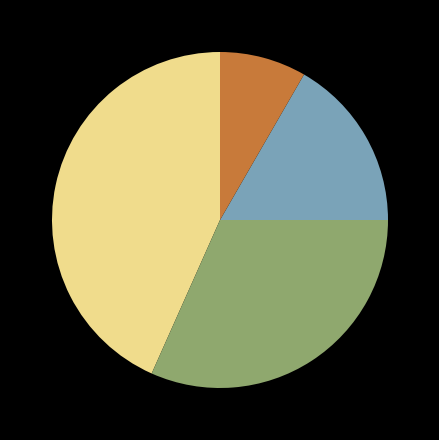

Is there a majority slice in this chart?

No